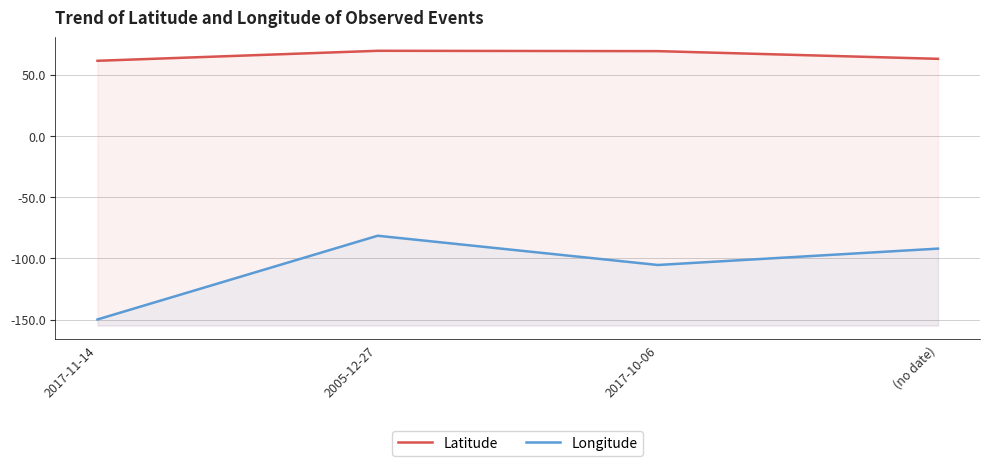

True or false: Longitude has more than 0 points higher than both neighbors.

True